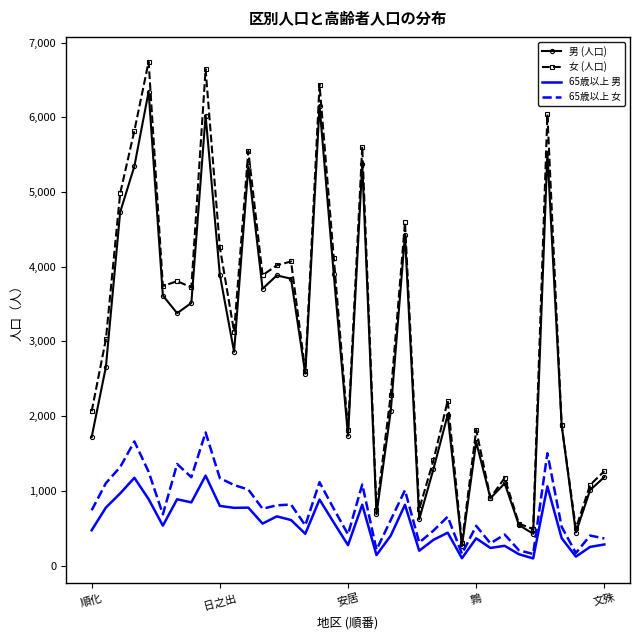

What is the lowest value of the 男 (人口) series?

260